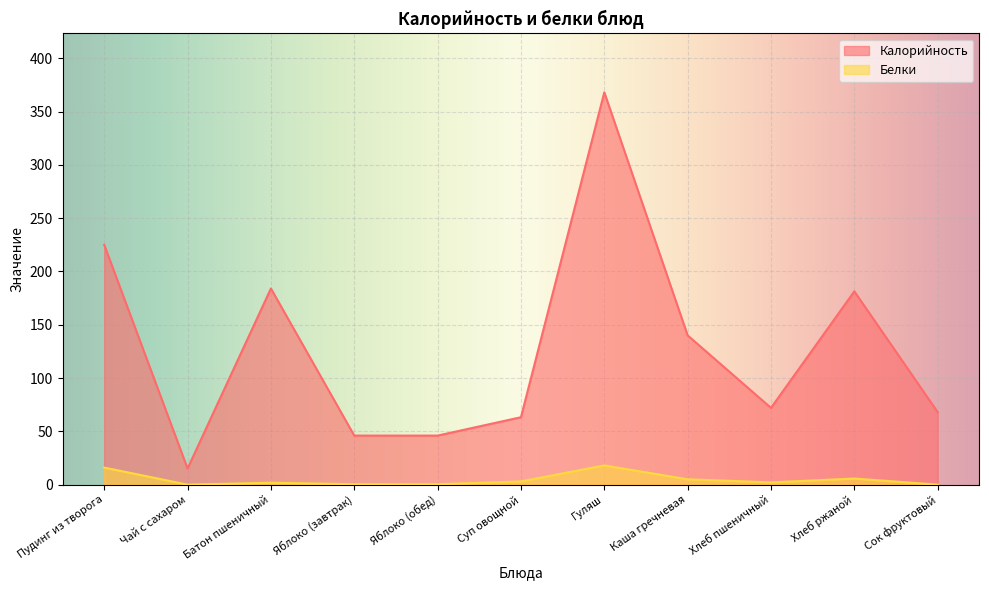

At which label does Белки reach its minimum?

Чай с сахаром